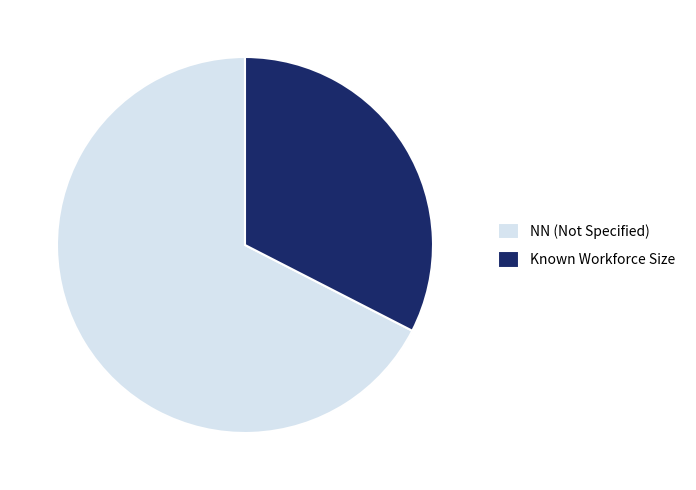

How many slices are in this pie chart?

2